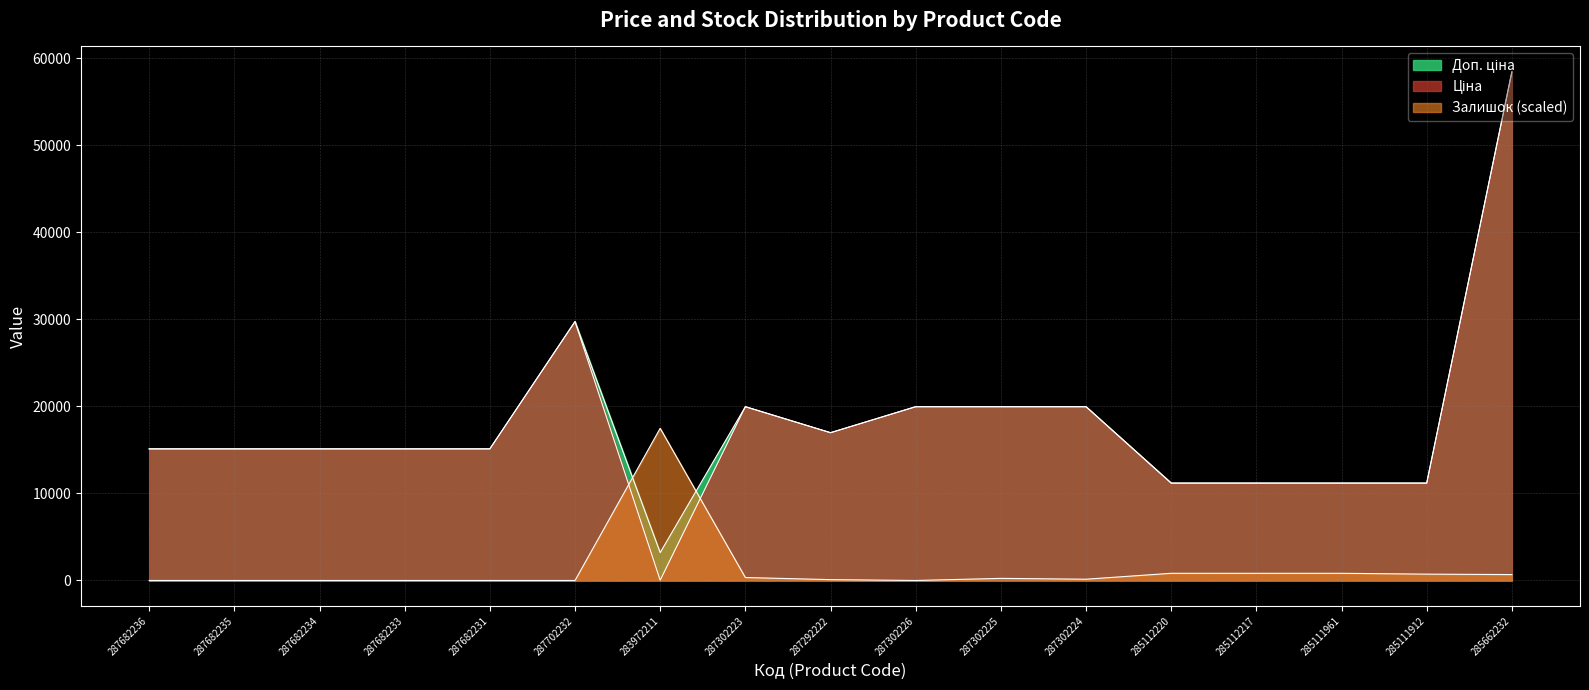

Which category has the highest value in the Ціна series?

285662232